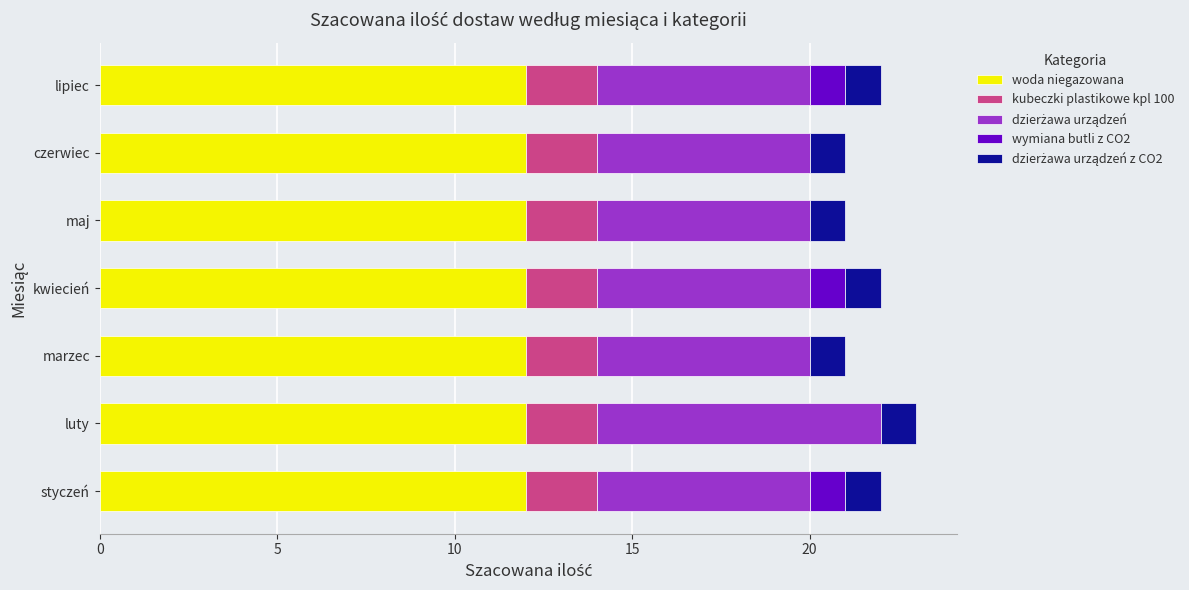

What is the maximum value for woda niegazowana?

12